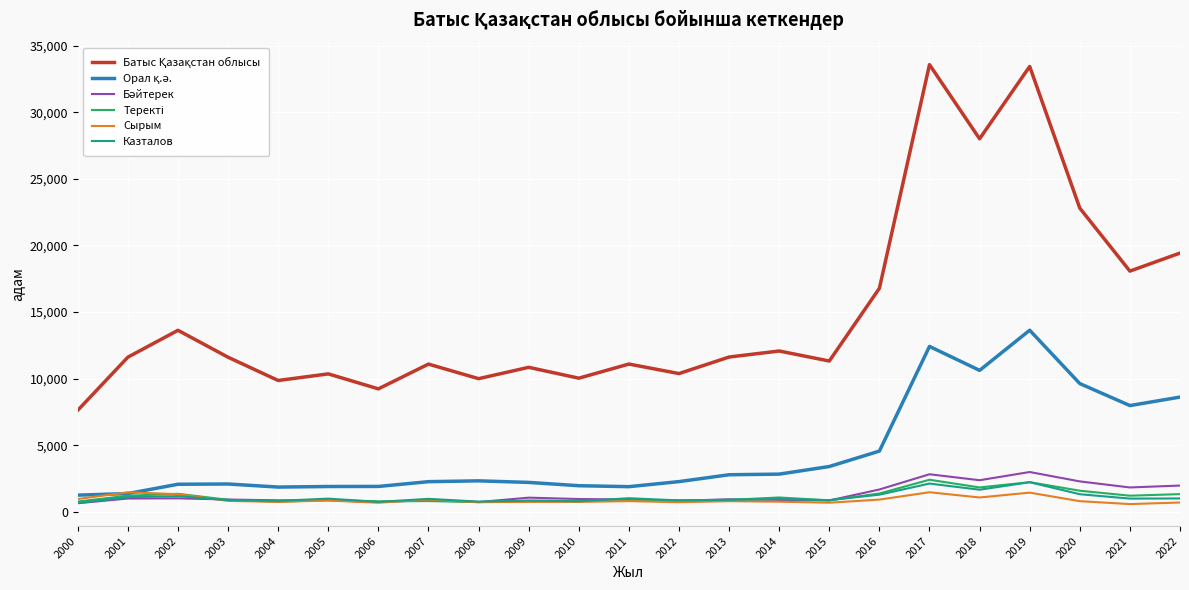

What is the maximum value shown in the chart?

33569